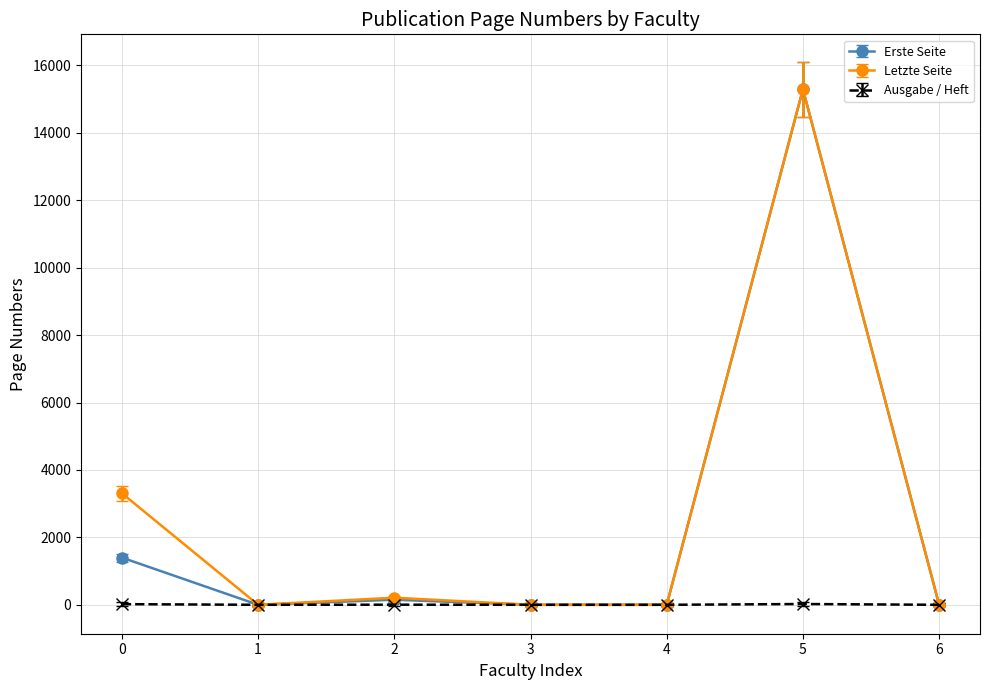

Rank the series at 0 from lowest to highest value.

Ausgabe / Heft, Erste Seite, Letzte Seite